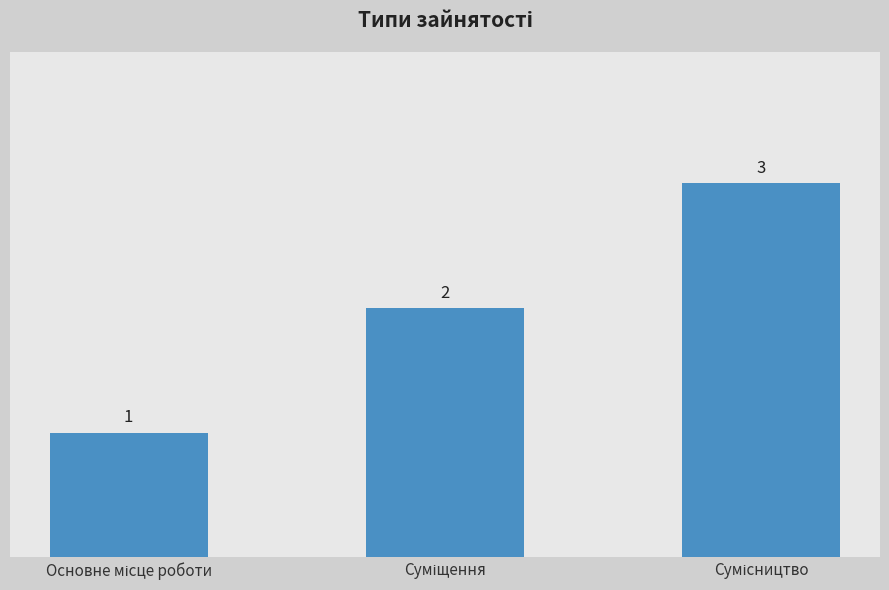

What is the greatest value displayed?

3